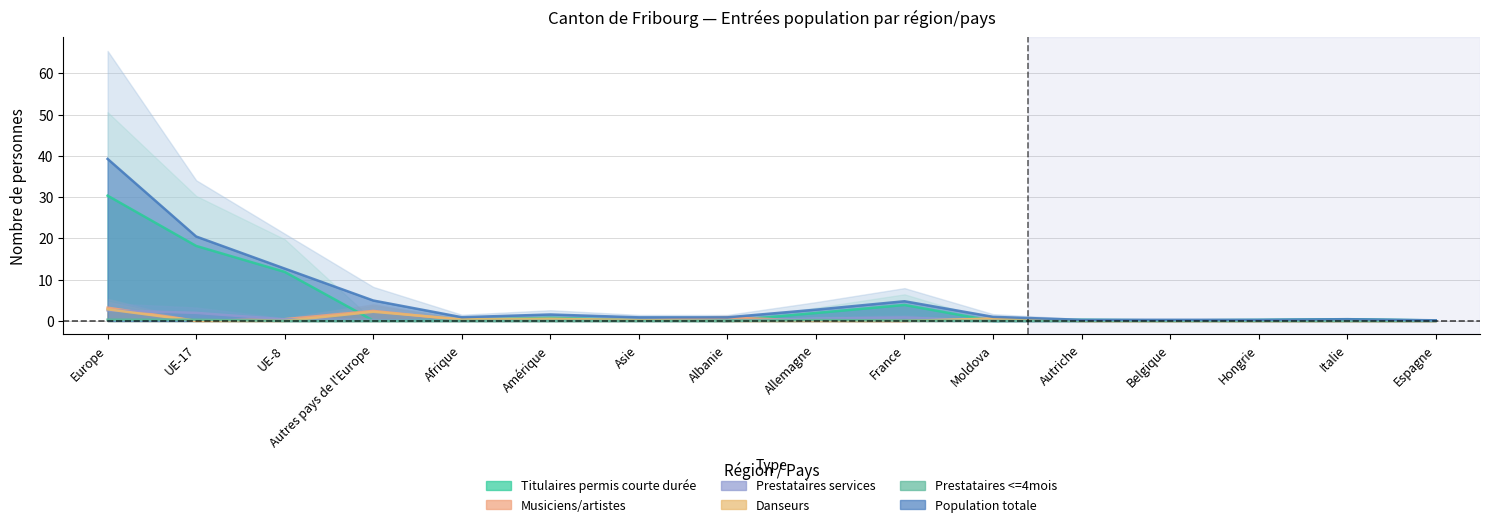

What is the label of the 5th point from the left?

Afrique